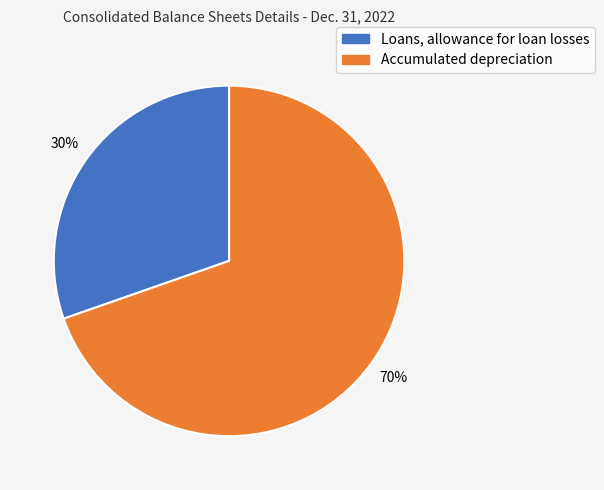

Is it true that Accumulated depreciation is 83% of the pie?

False